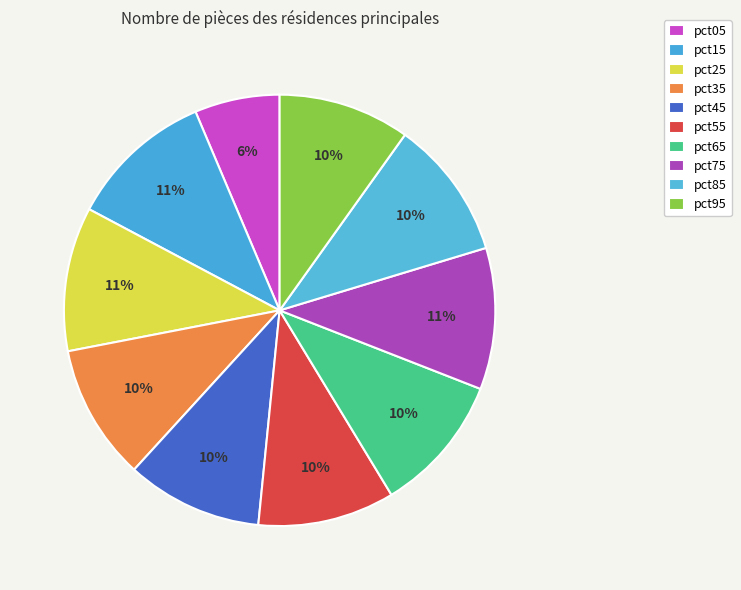

Which slice is the smallest?

pct05